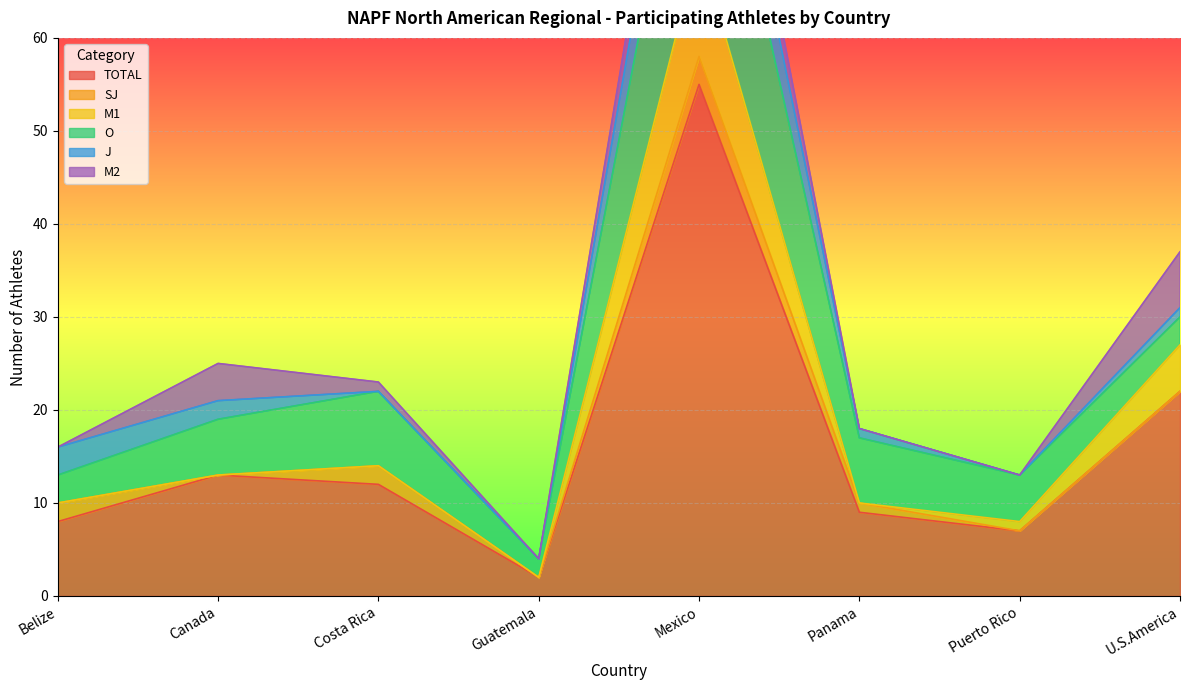

What is the average value of the SJ series?

1